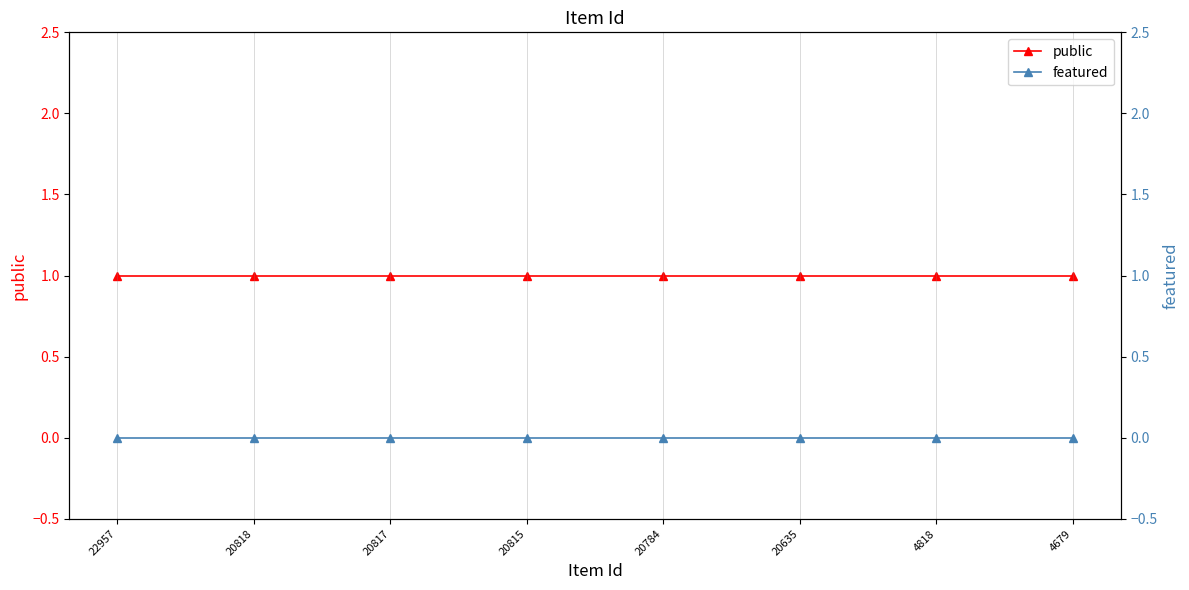

How many lines are shown in the chart?

2